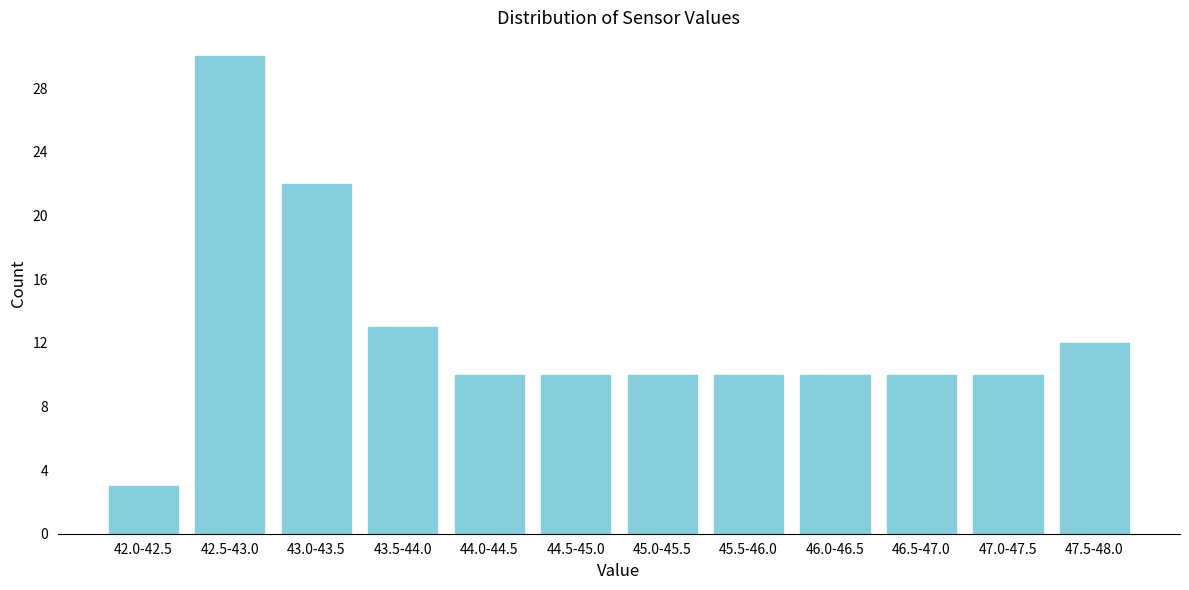

Reading right to left, extract all data points from this chart.

47.5-48.0=12	47.0-47.5=10	46.5-47.0=10	46.0-46.5=10	45.5-46.0=10	45.0-45.5=10	44.5-45.0=10	44.0-44.5=10	43.5-44.0=13	43.0-43.5=22	42.5-43.0=30	42.0-42.5=3